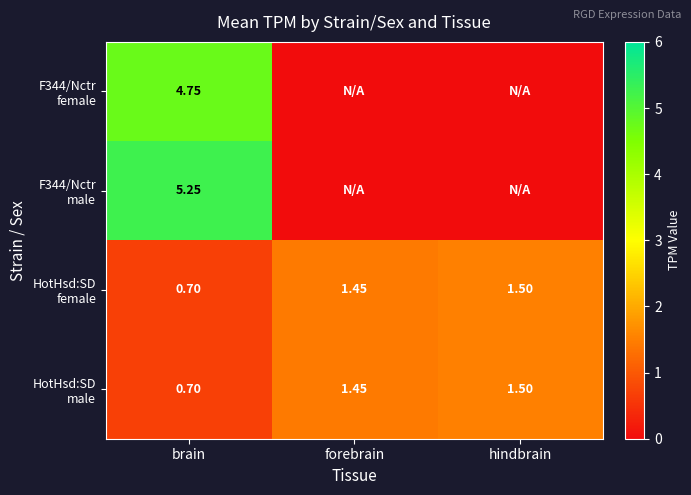

The value of F344/Nctr male at brain is 2.6. True or false?

False